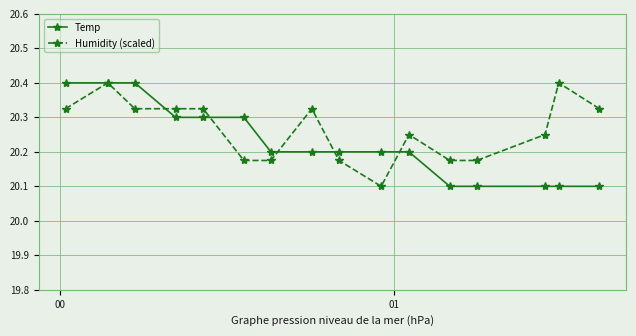

What is the smallest value displayed?

20.1